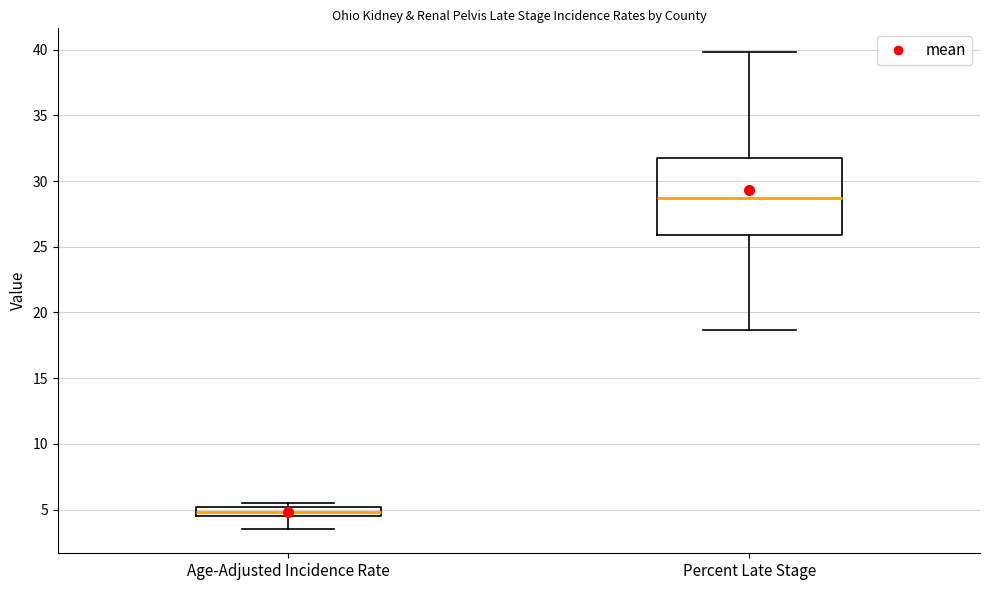

Which box is the tallest, from its lower edge to its upper edge?

Percent Late Stage